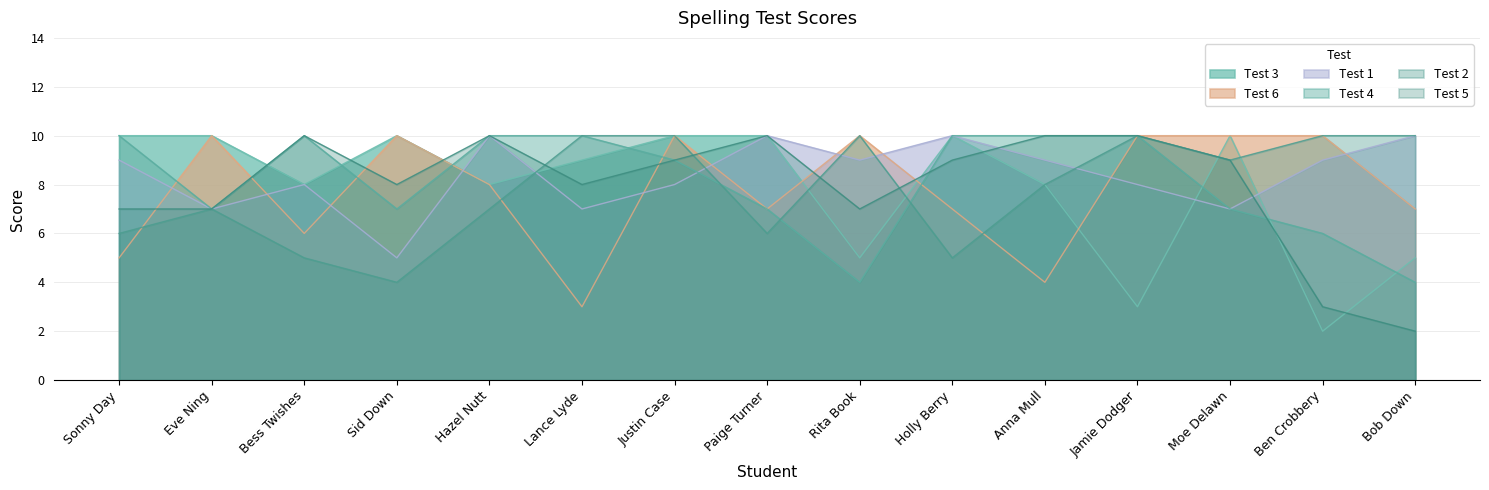

List the series in order of their peak value, lowest first.

Test 3, Test 6, Test 1, Test 4, Test 2, Test 5